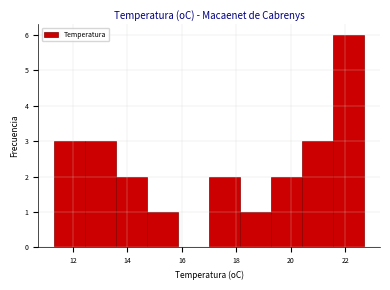

How tall is the bar that spans 20.42 to 21.56 on the x-axis? Neither the bar edges nor the heights are printed on the chart, so give them approximately, as read against the axes.

3